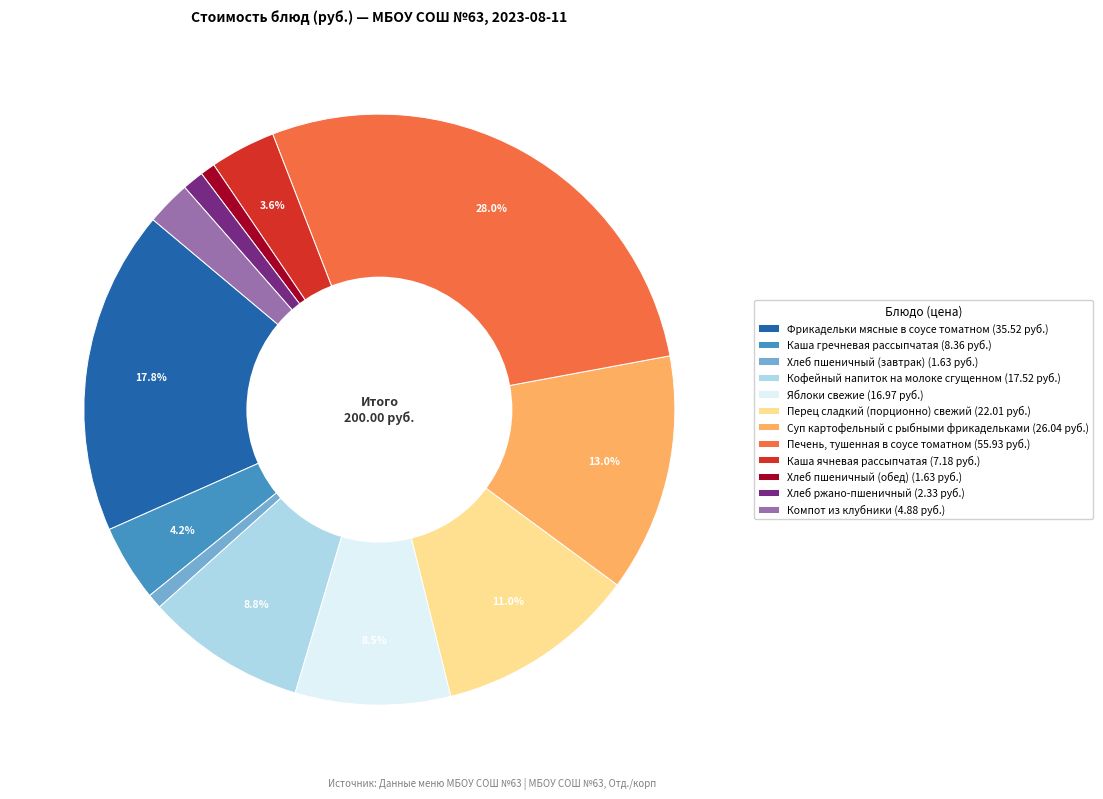

Is it true that Хлеб ржано-пшеничный is 1% of the pie?

True